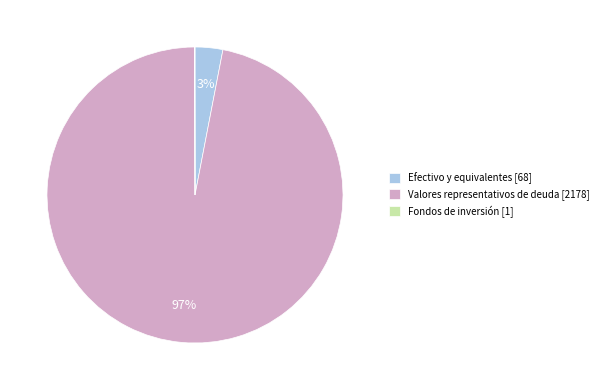

Does Valores representativos de deuda [2178] account for over 50% of the chart?

Yes